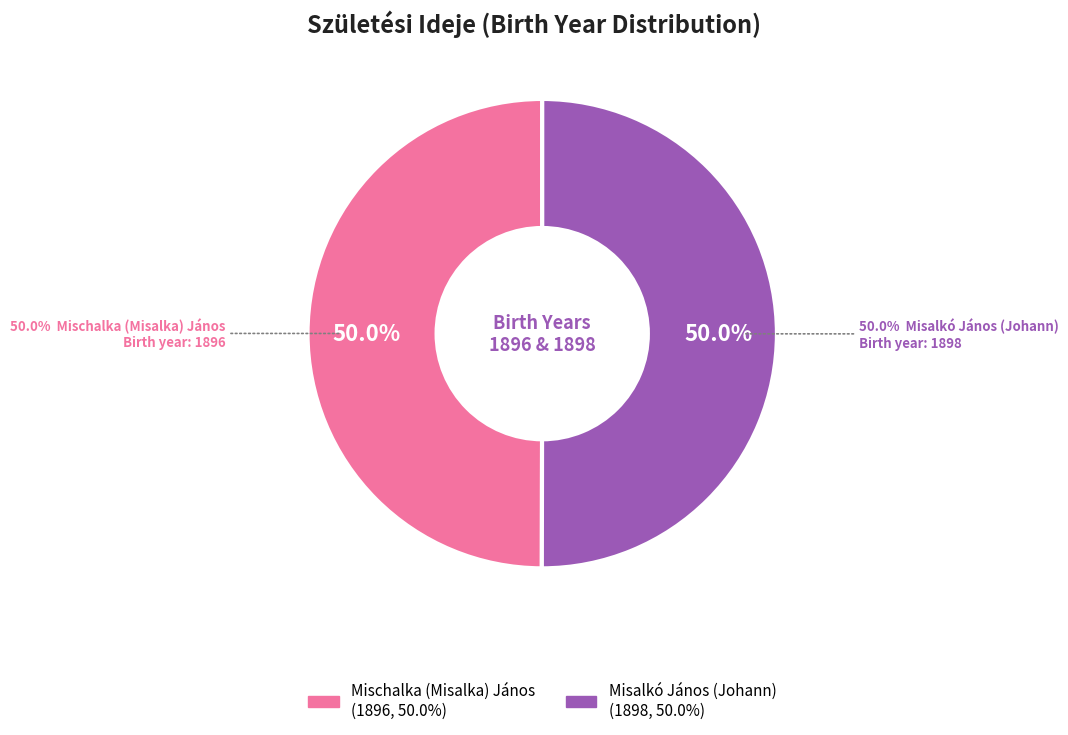

What percentage is the Misalkó János (Johann) slice, to the nearest percent?

50%